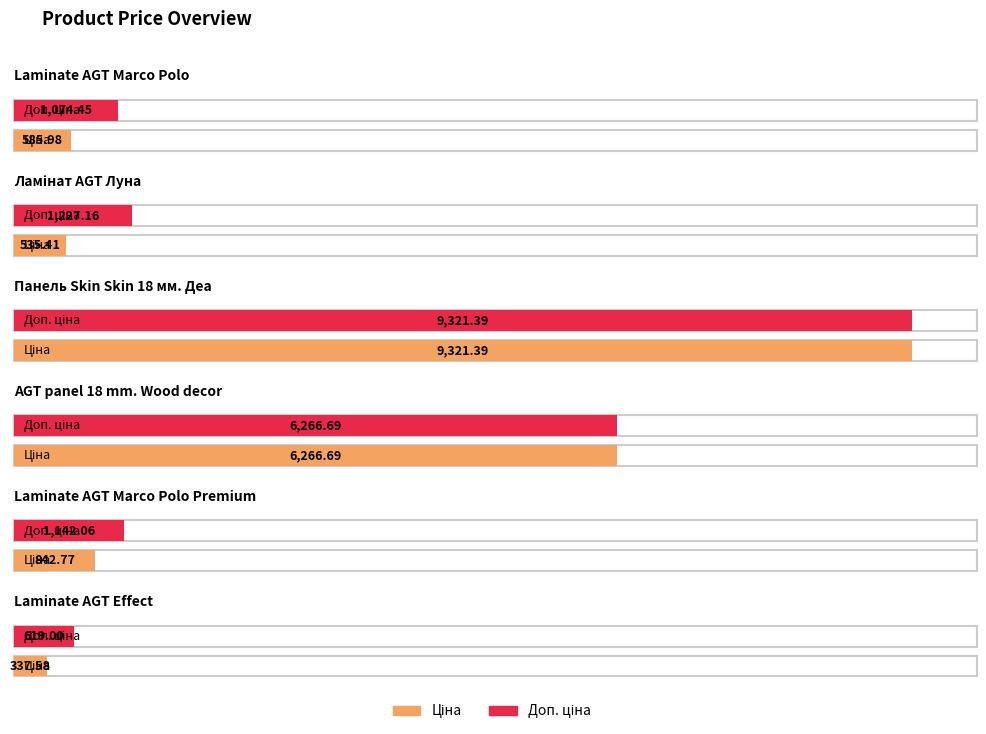

The value of Ціна at Панель Skin Skin 18 мм. Деа is 16569.1. True or false?

False